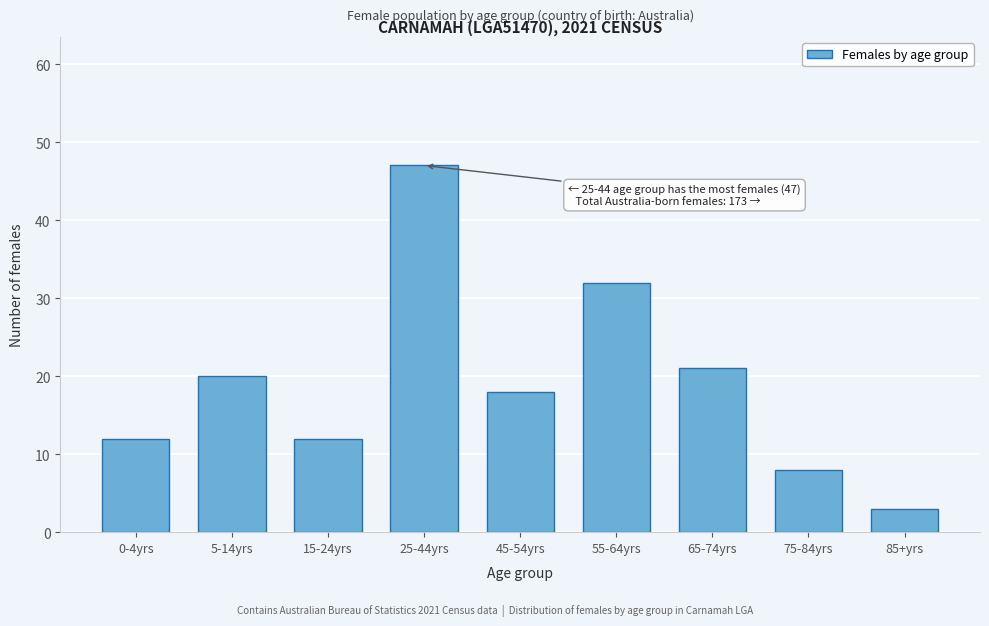

Reading left to right, what are all the values shown in this chart?

12	20	12	47	18	32	21	8	3